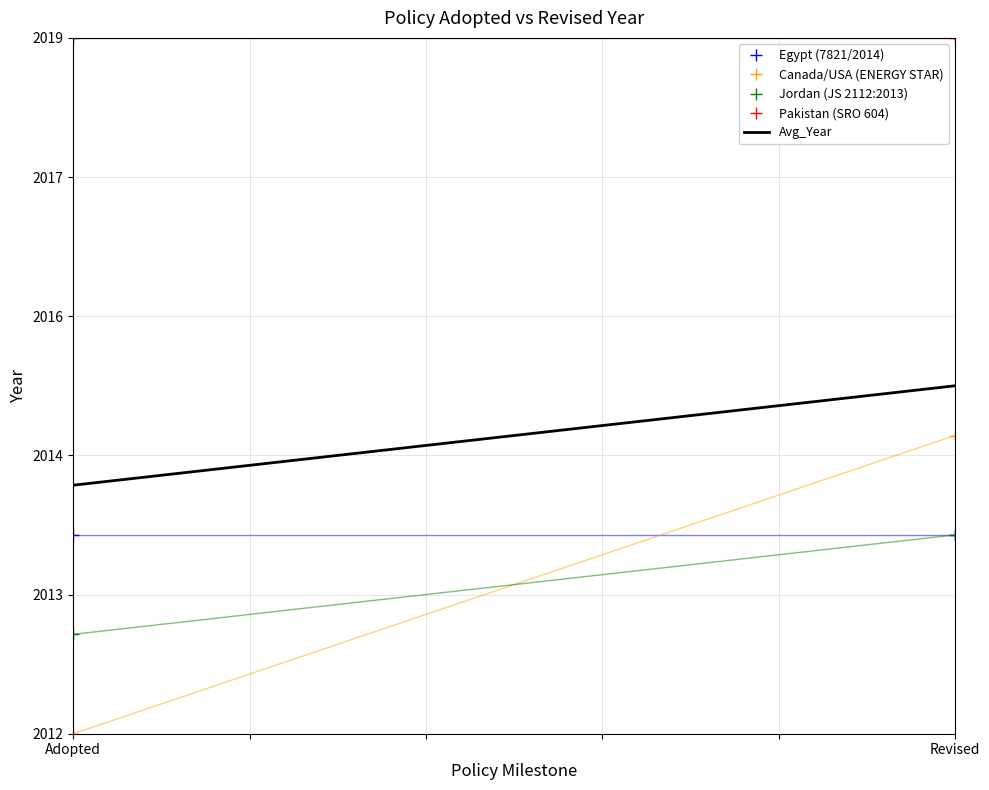

Reading right to left, transcribe all the data shown in this chart.

Egypt (7821/2014): 0.3	0.3
Canada/USA (ENERGY STAR): 0.4	0.0
Jordan (JS 2112:2013): 0.3	0.1
Pakistan (SRO 604): 1.0	1.0
Avg_Year: 0.5	0.4